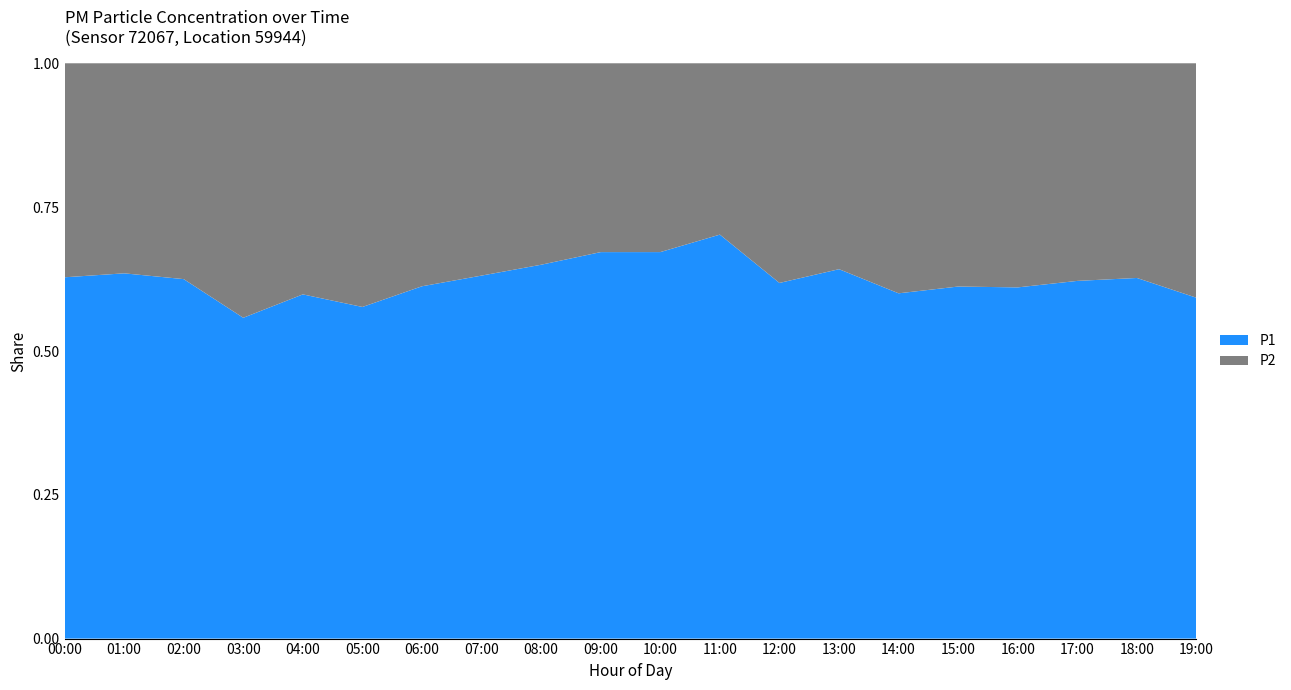

Reading left to right, extract all data points from this chart.

P1: 00:00=4.0	01:00=3.1	02:00=3.5	03:00=2.8	04:00=3.1	05:00=3.2	06:00=4.0	07:00=4.5	08:00=5.2	09:00=6.3	10:00=5.5	11:00=4.7	12:00=4.2	13:00=4.0	14:00=3.8	15:00=4.2	16:00=3.5	17:00=4.0	18:00=3.5	19:00=2.9
P2: 00:00=2.4	01:00=1.8	02:00=2.1	03:00=2.2	04:00=2.1	05:00=2.4	06:00=2.5	07:00=2.6	08:00=2.8	09:00=3.1	10:00=2.7	11:00=2.0	12:00=2.6	13:00=2.2	14:00=2.5	15:00=2.6	16:00=2.2	17:00=2.5	18:00=2.1	19:00=2.0